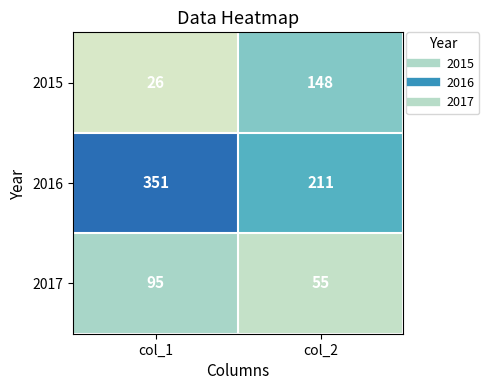

What is the minimum value shown in the chart?

26